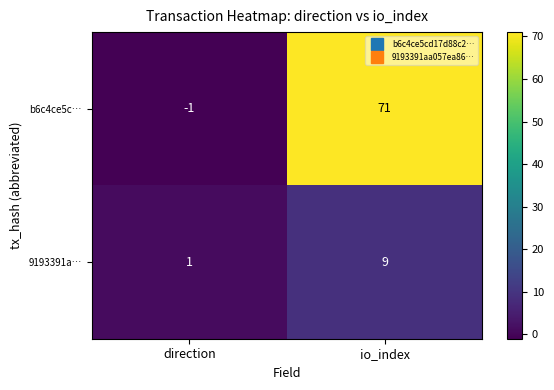

Reading left to right, transcribe all the data shown in this chart.

b6c4ce5c…: -1	71
9193391a…: 1	9